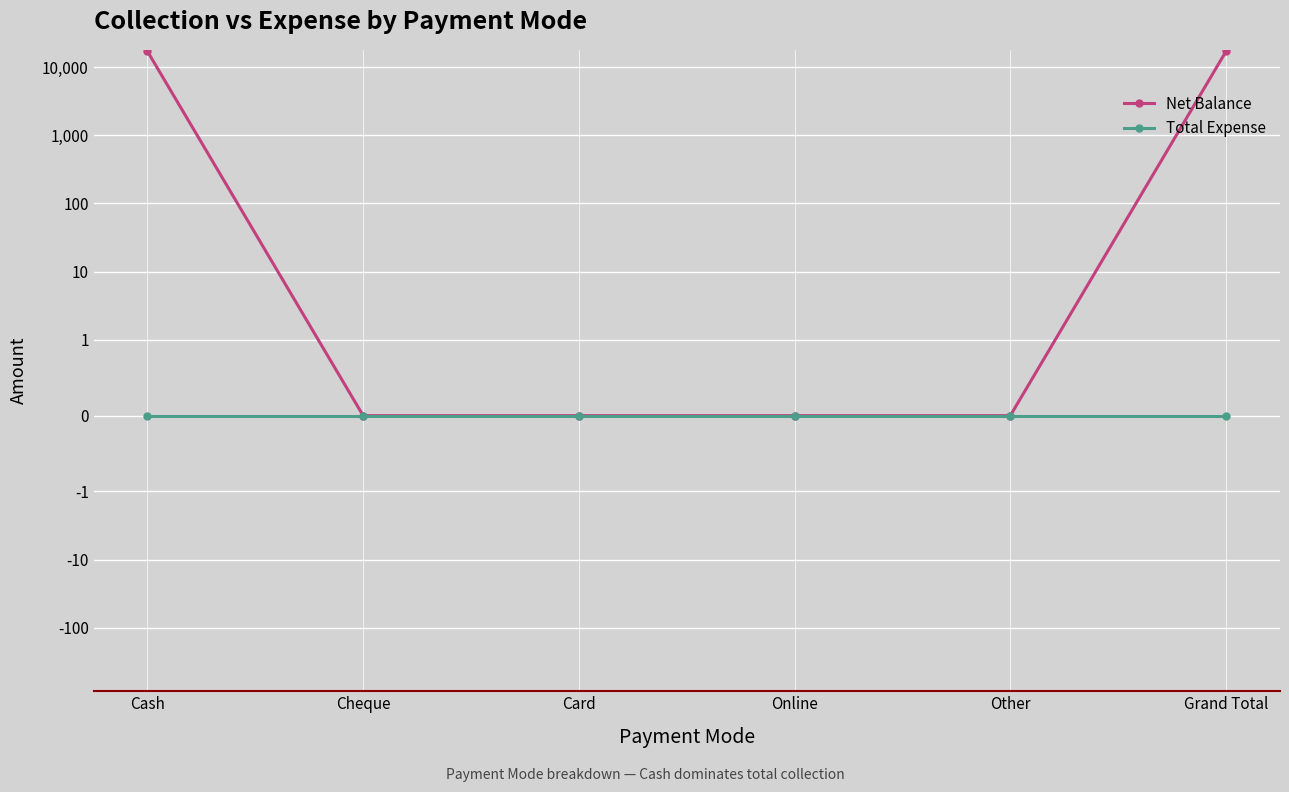

Is the value of Net Balance at Online greater than the value of Total Expense at Other?

No